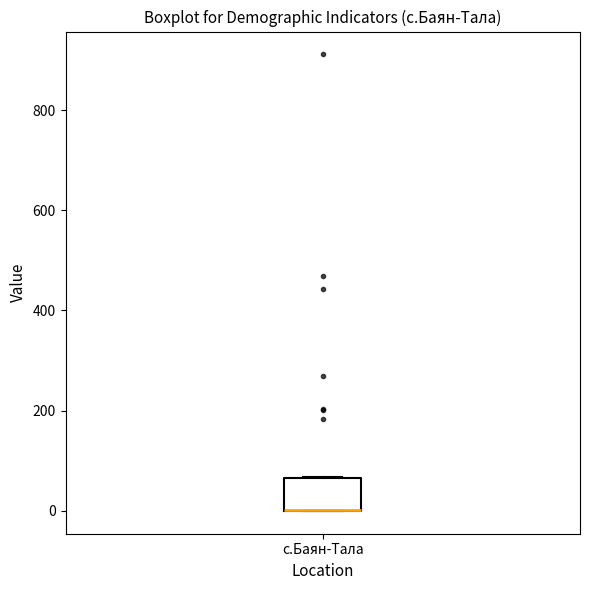

Transcribe this box plot: give where the median line is, the range the box spans, and where the two whiskers end, as read against the y-axis. The values are not printed on the chart, so give them approximately, as read against the axis.

median 0 (drawn on the box's lower edge), box 0 to 60, whiskers 0 to 60